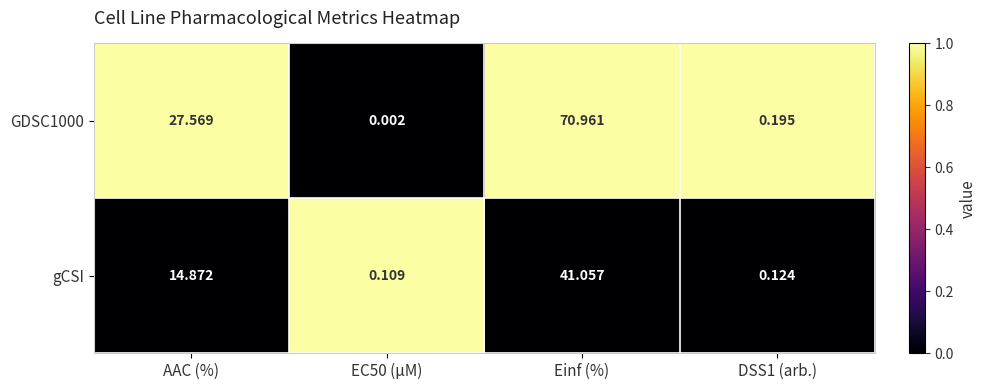

What is the total value across all series at DSS1 (arb.)?

0.3